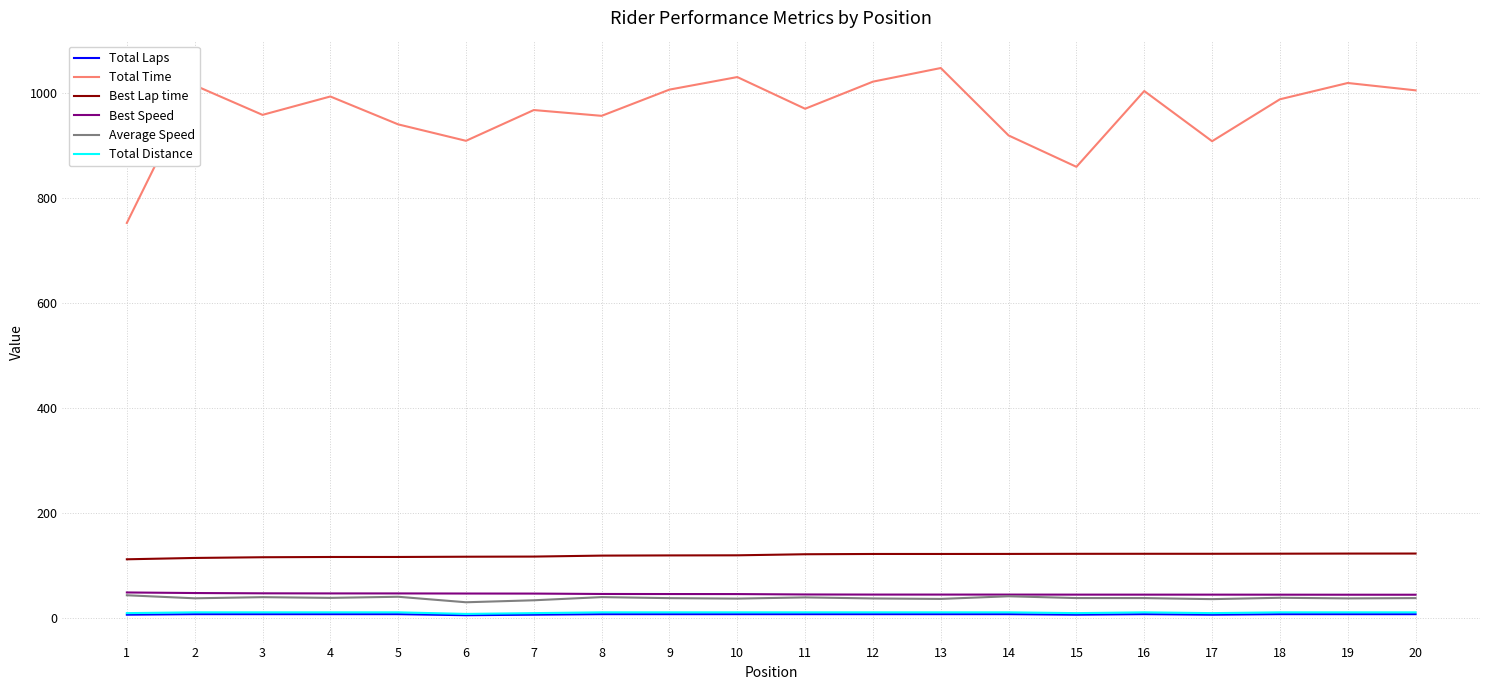

What is the sum of all Best Lap time values?

2383.5